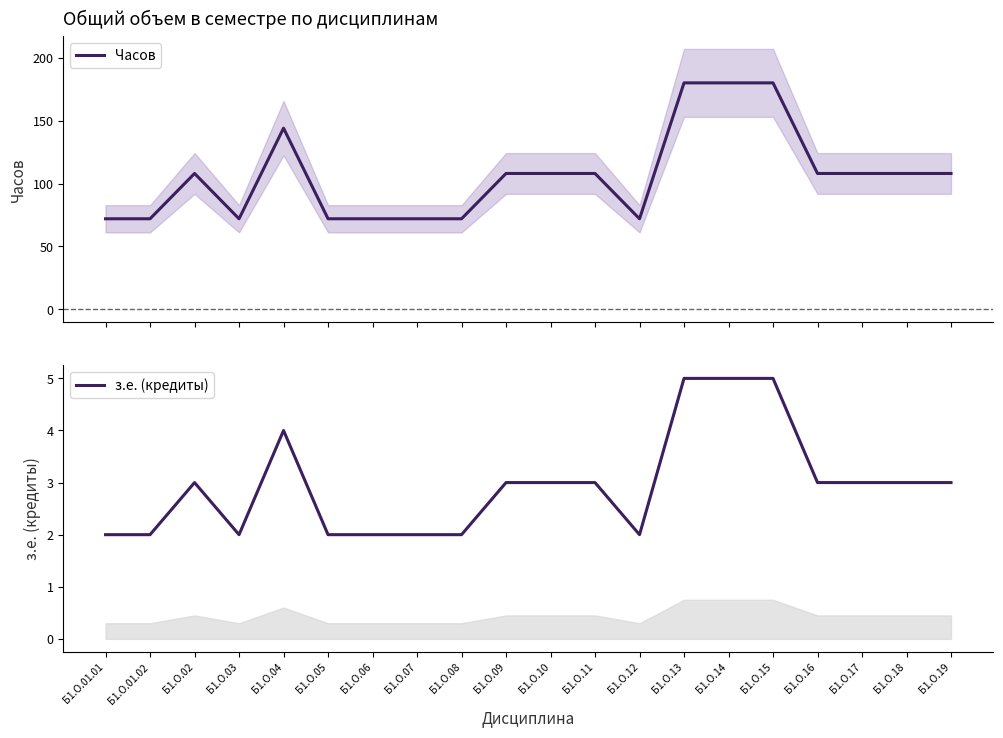

At how many categories does at least one series exceed 27?

20